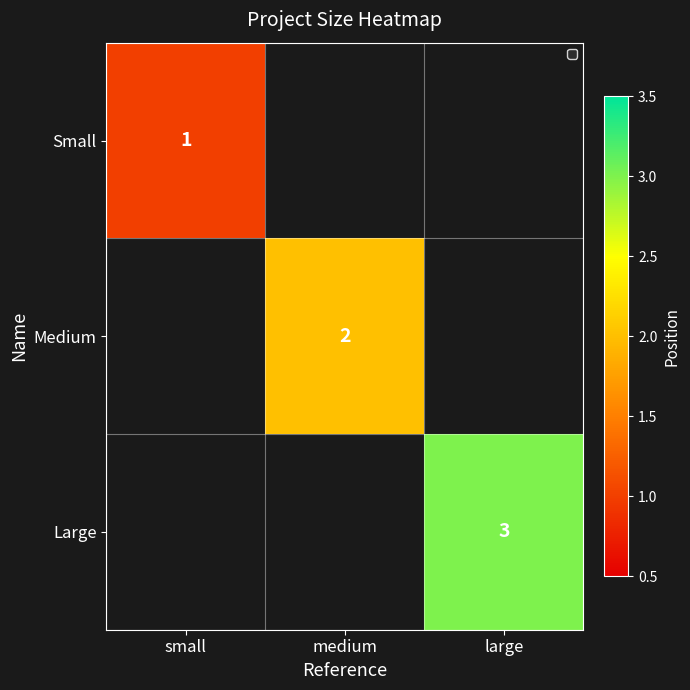

Is it true that Large equals 1 at large?

False